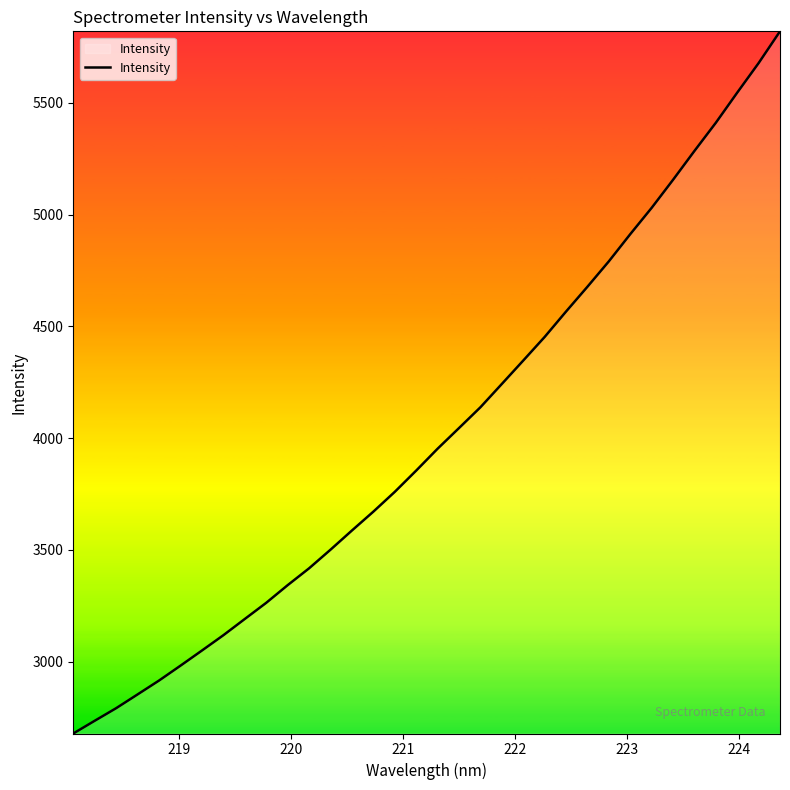

What is the minimum value shown in the chart?

2678.4